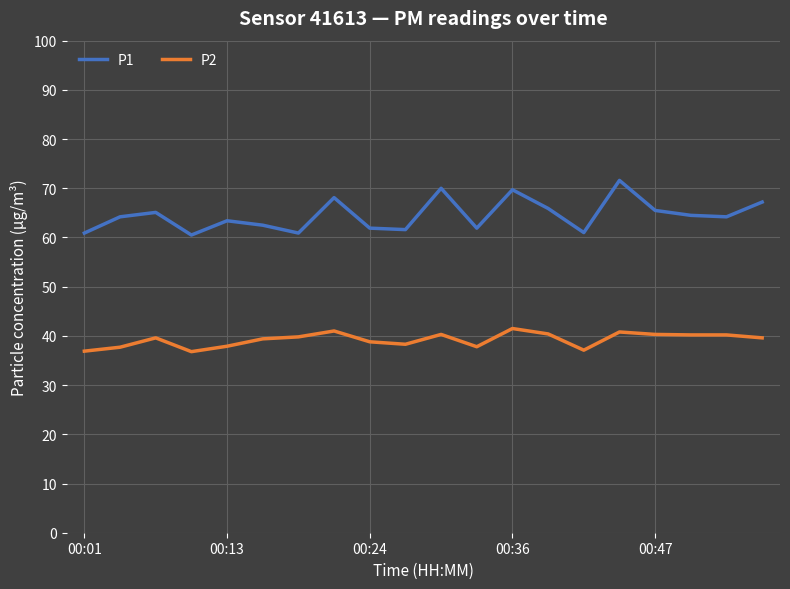

Rank the series by their average value, from lowest to highest.

P2, P1